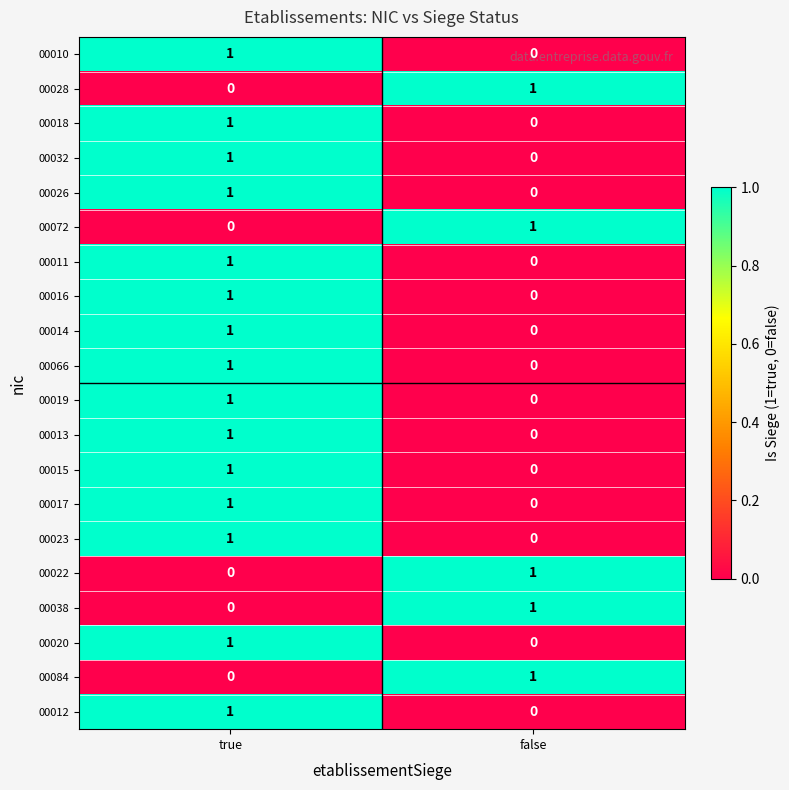

True or false: 00026 has a value of 0 at false.

True